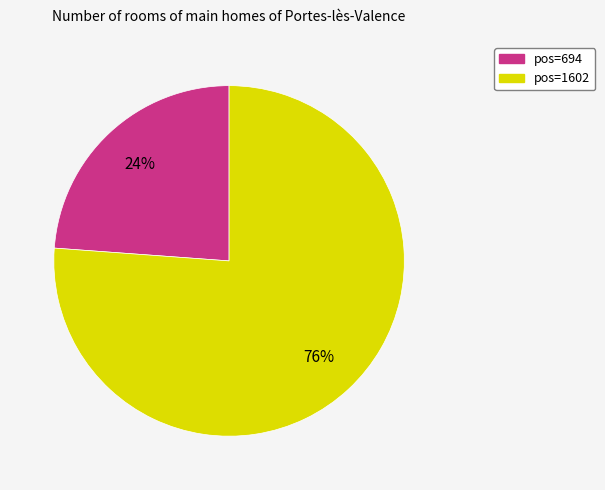

To the nearest percent, what is the difference between the pos=694 and pos=1602 slice percentages?

52%